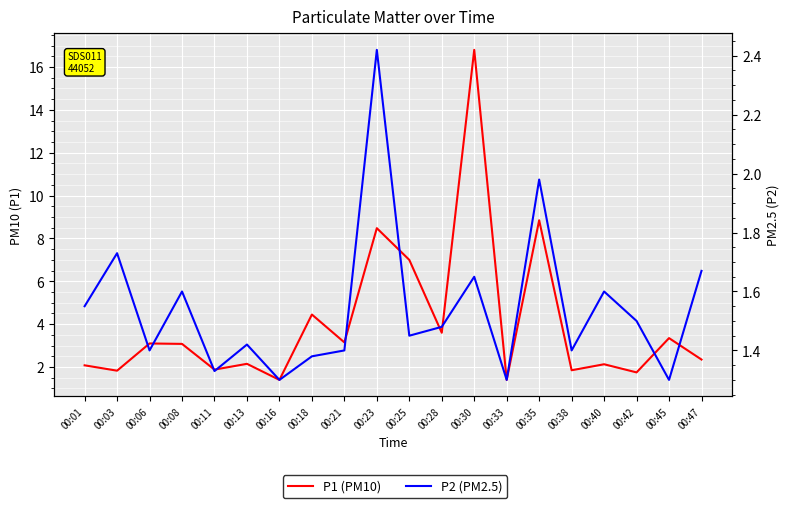

Is the value of P2 (PM2.5) at 00:42 greater than the value of P1 (PM10) at 00:30?

No